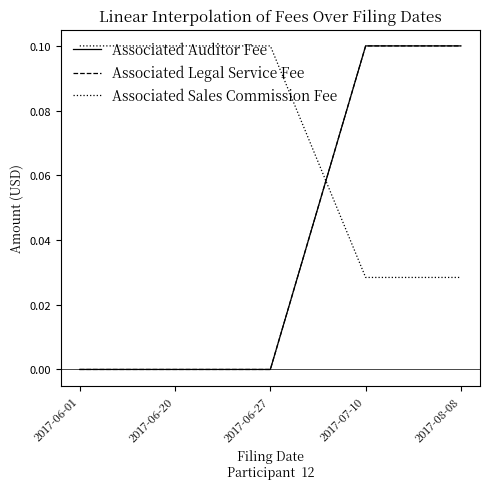

Is this an area chart (filled region under the line)?

No